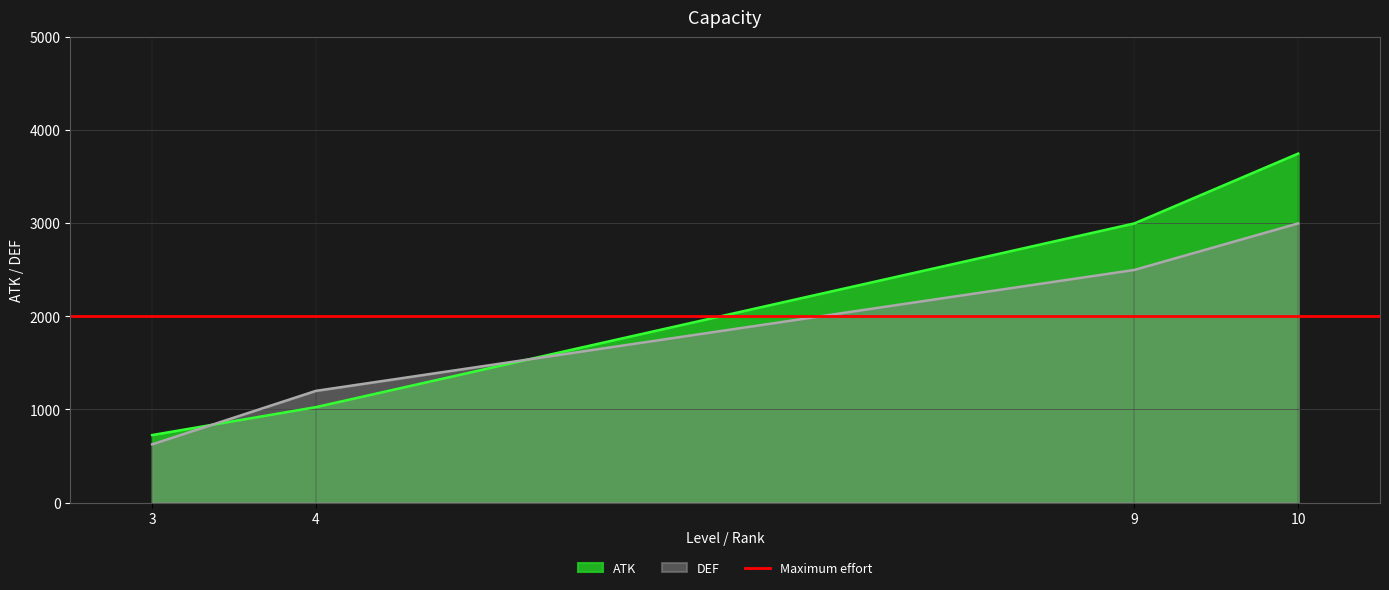

Rank the categories by DEF value from lowest to highest.

3, 4, 9, 10